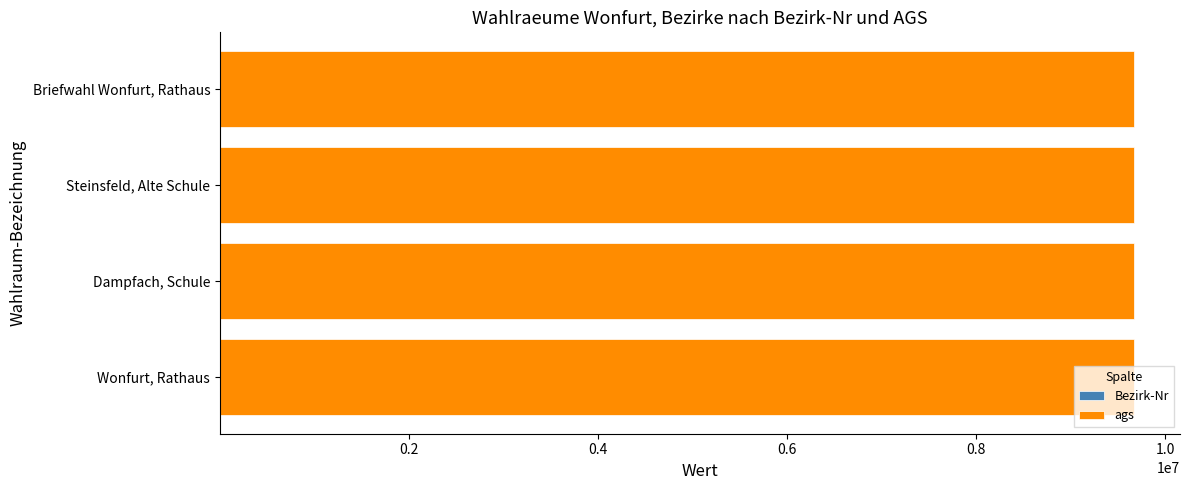

How many series are shown in this chart?

2